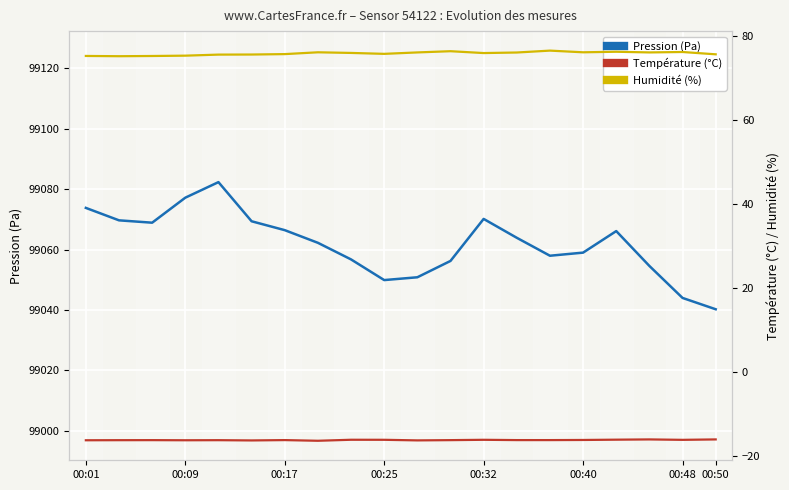

What is the minimum value shown in the chart?

-16.4